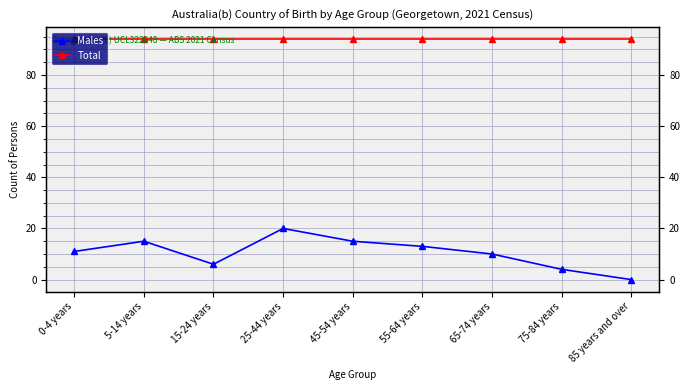

True or false: Males has more than 0 interior local peaks.

True